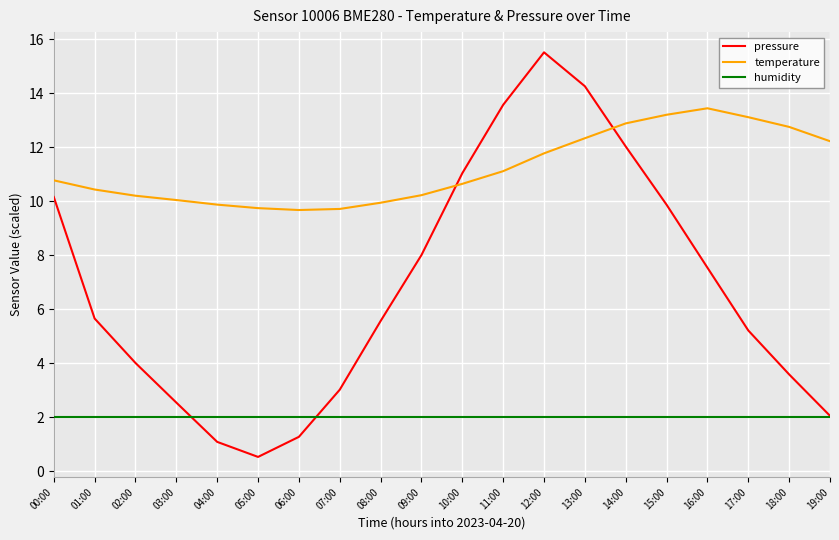

Which series has the widest spread of values?

pressure